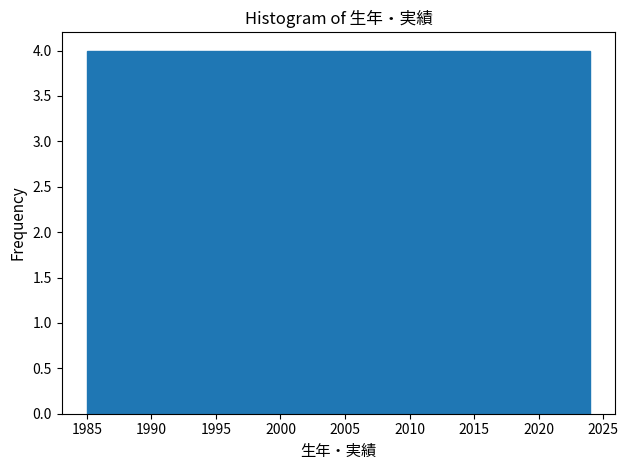

Reading left to right, list every bar in this chart as the range it spans on the x-axis followed by its height. Neither the bar edges nor the heights are printed on the chart, so give them approximately, as read against the axes.

1985.0 to 1988.9: 4
1988.9 to 1992.8: 4
1992.8 to 1996.7: 4
1996.7 to 2000.6: 4
2000.6 to 2004.5: 4
2004.5 to 2008.4: 4
2008.4 to 2012.3: 4
2012.3 to 2016.2: 4
2016.2 to 2020.1: 4
2020.1 to 2024.0: 4